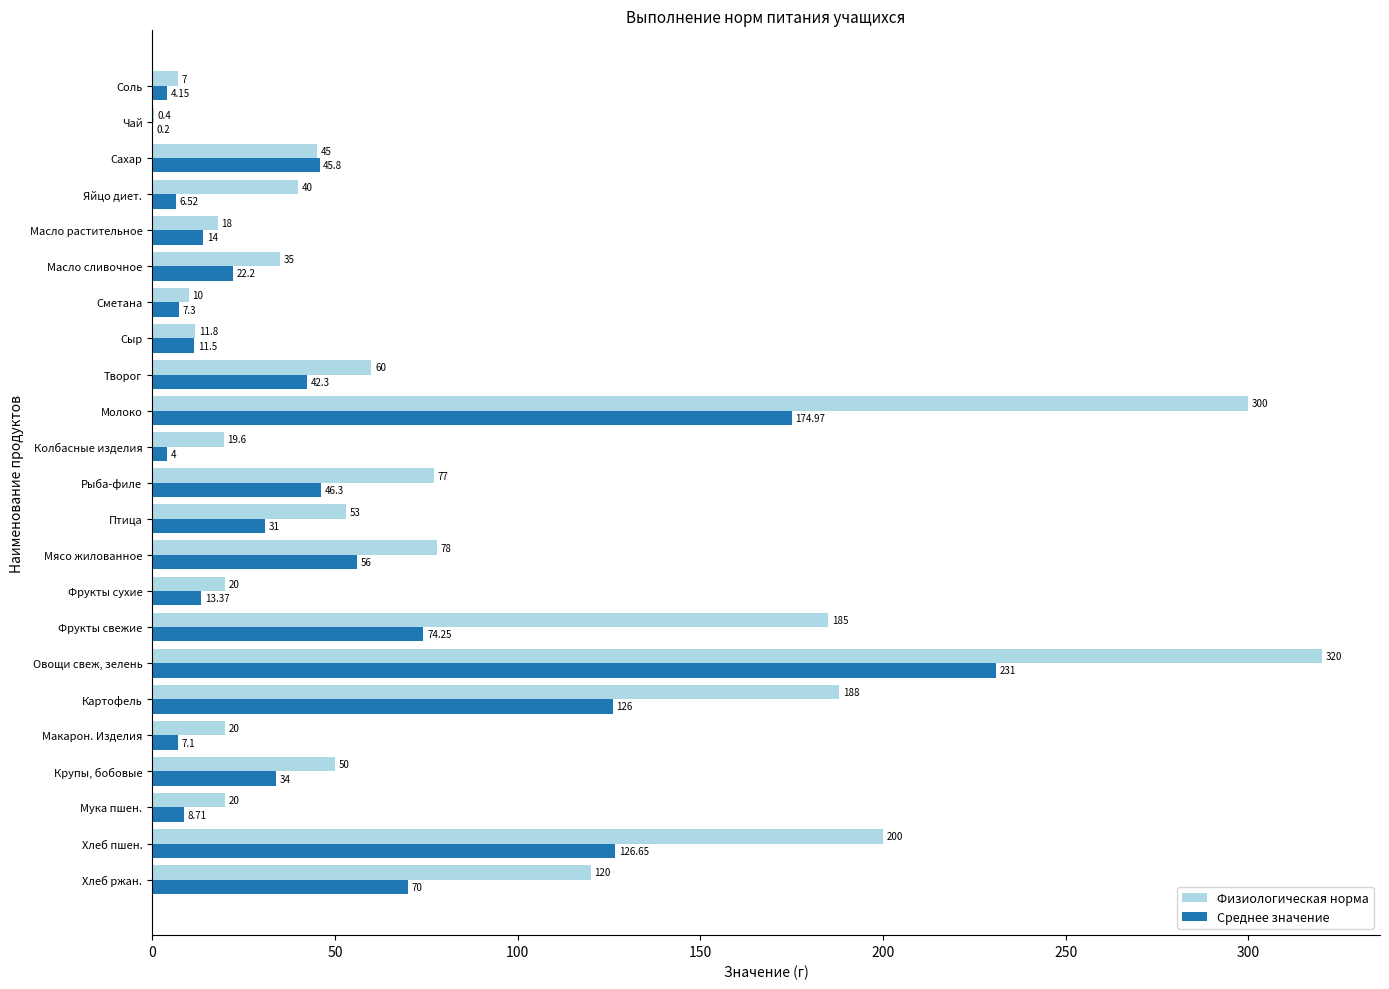

At which category does the chart reach its peak across all series?

Овощи свеж, зелень